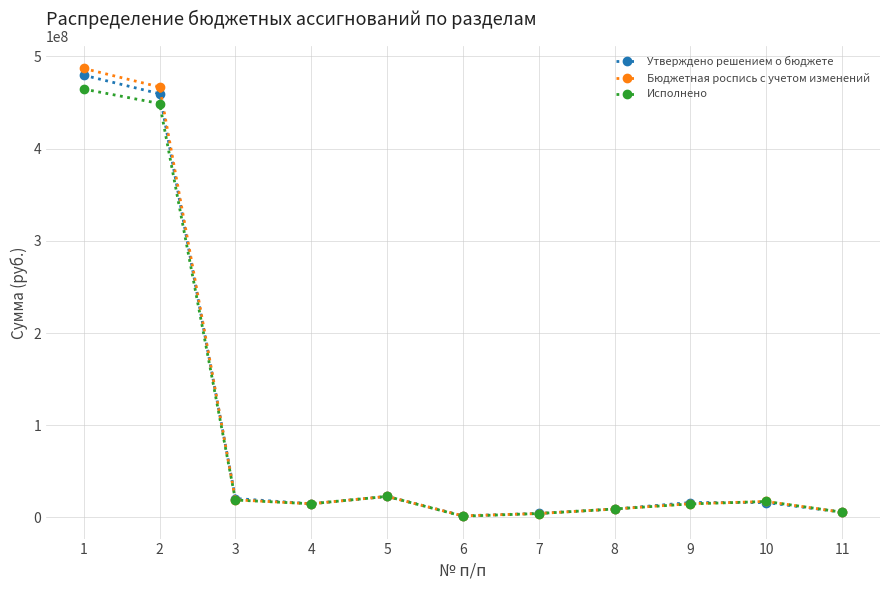

What is the approximate value of Бюджетная роспись с учетом изменений at 5?

22788120.0